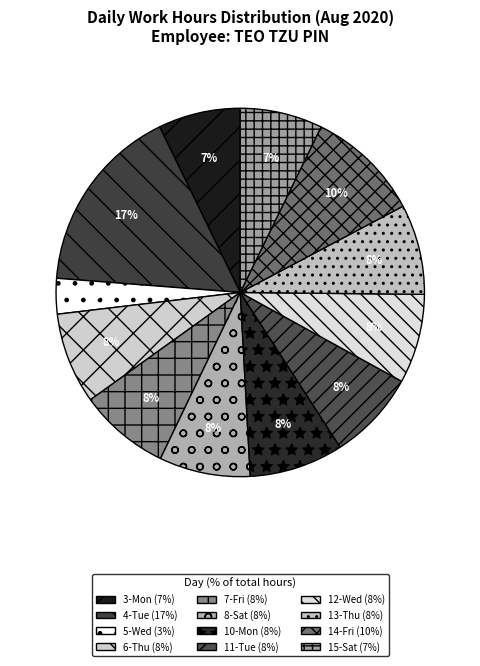

To the nearest percent, what is the difference between the 5-Wed and 14-Fri slice percentages?

7%